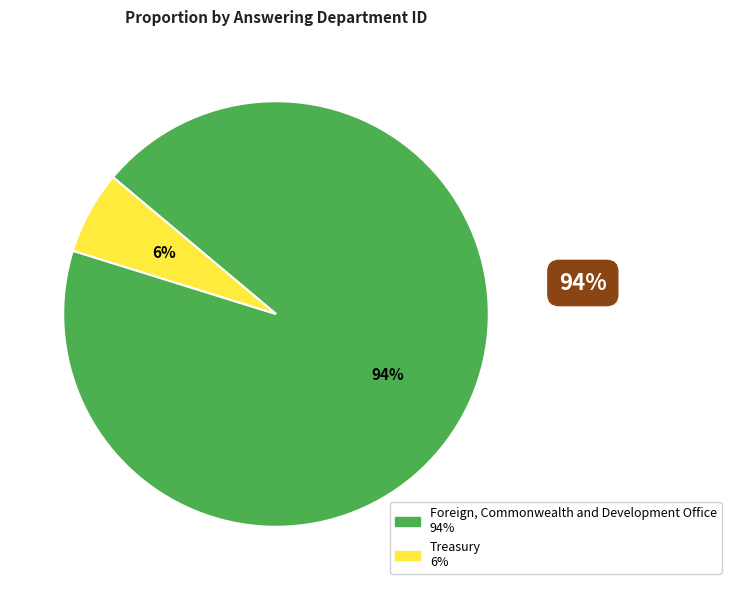

To the nearest percent, what portion does Foreign, Commonwealth and Development Office represent?

94%